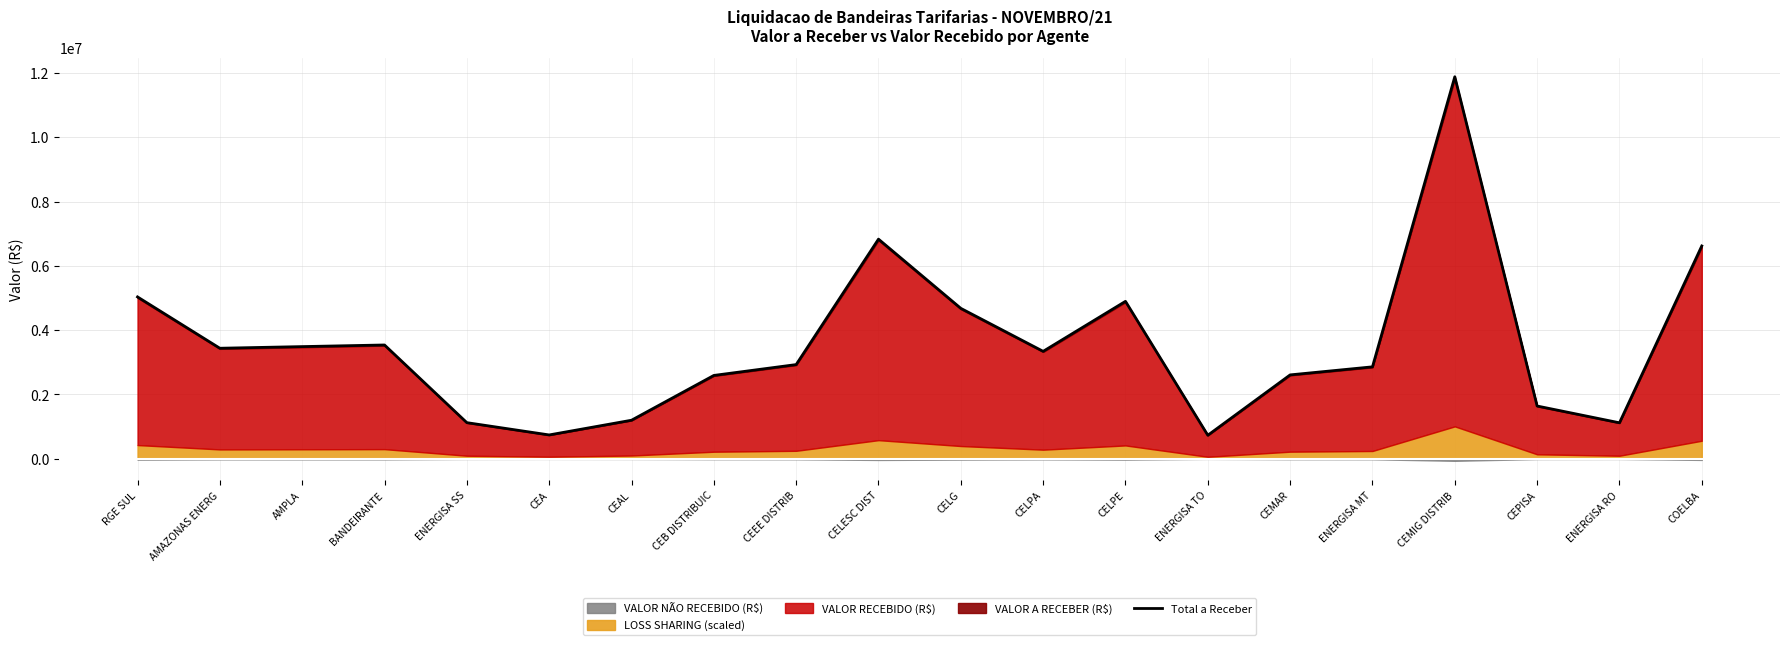

List the labels in order of value, smallest first.

ENERGISA TO, CEA, ENERGISA RO, ENERGISA SS, CEAL, CEPISA, CEB DISTRIBUIC, CEMAR, ENERGISA MT, CEEE DISTRIB, CELPA, AMAZONAS ENERG, AMPLA, BANDEIRANTE, CELG, CELPE, RGE SUL, COELBA, CELESC DIST, CEMIG DISTRIB